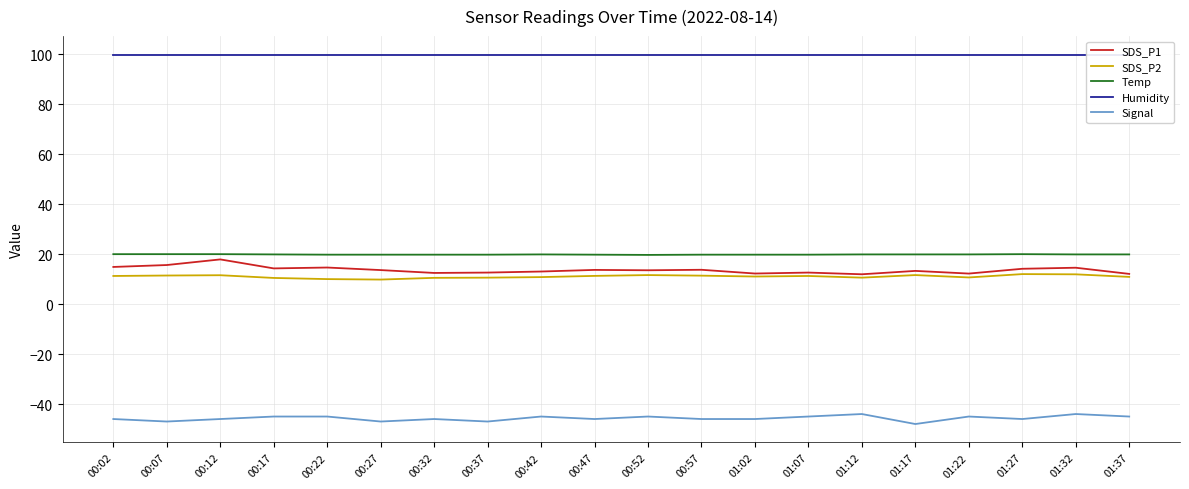

What is the smallest value displayed?

-48.0